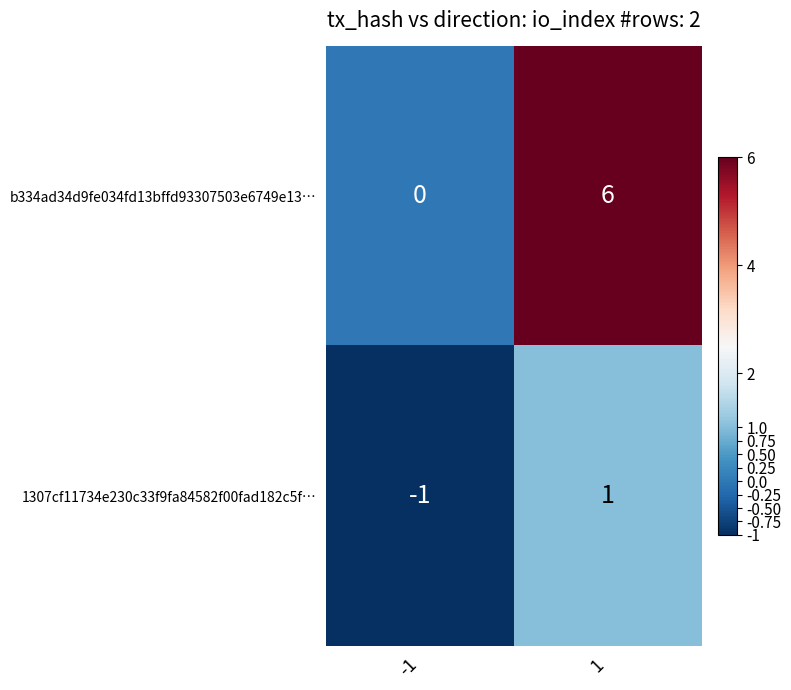

List the series in order of their overall mean, highest first.

b334ad34d9fe034fd13bffd93307503e6749e13…, 1307cf11734e230c33f9fa84582f00fad182c5f…